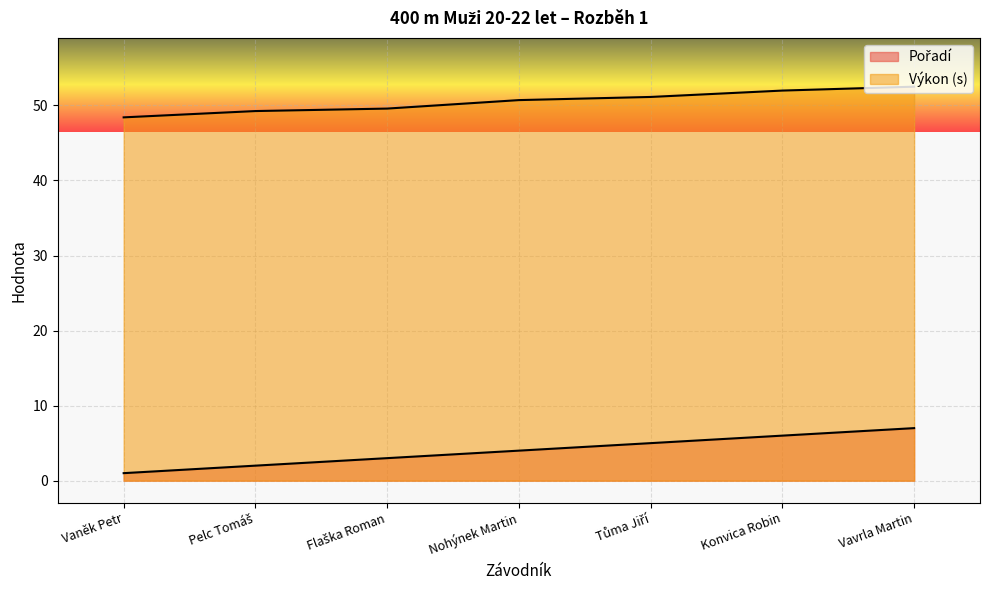

What is the minimum value shown in the chart?

1.0